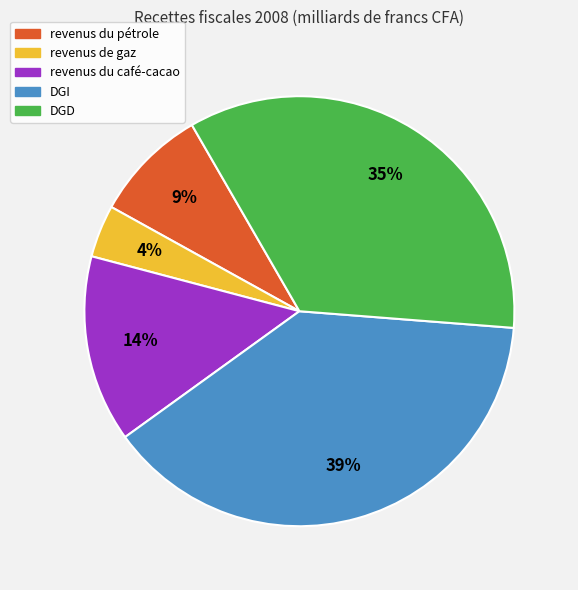

Count the number of slices in the pie.

5